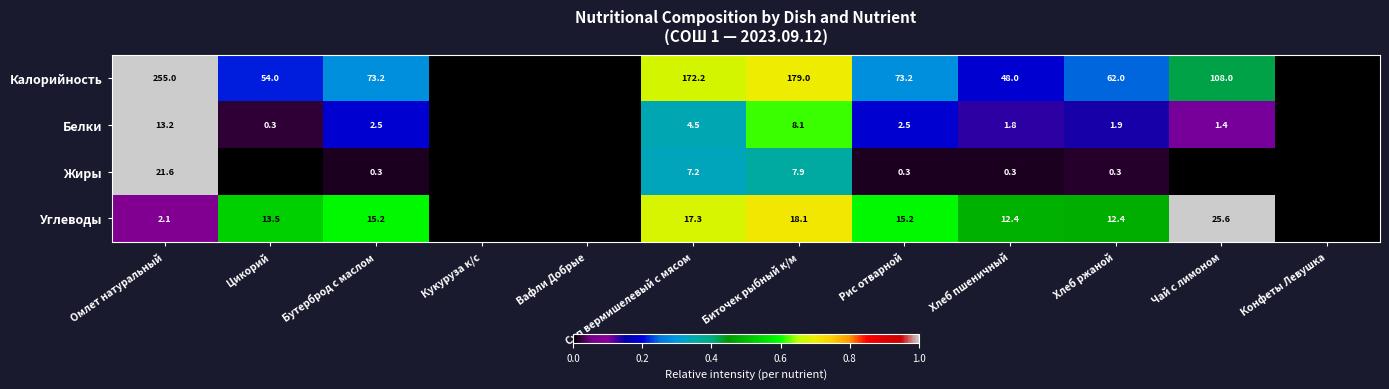

Rank the series at Суп вермишелевый с мясом from lowest to highest value.

Белки, Жиры, Углеводы, Калорийность